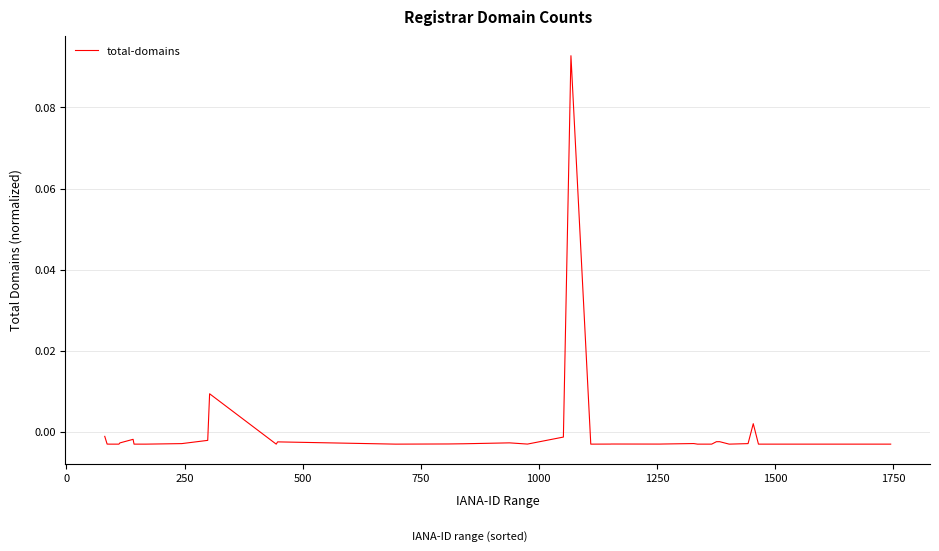

Is this an area chart (filled region under the line)?

No